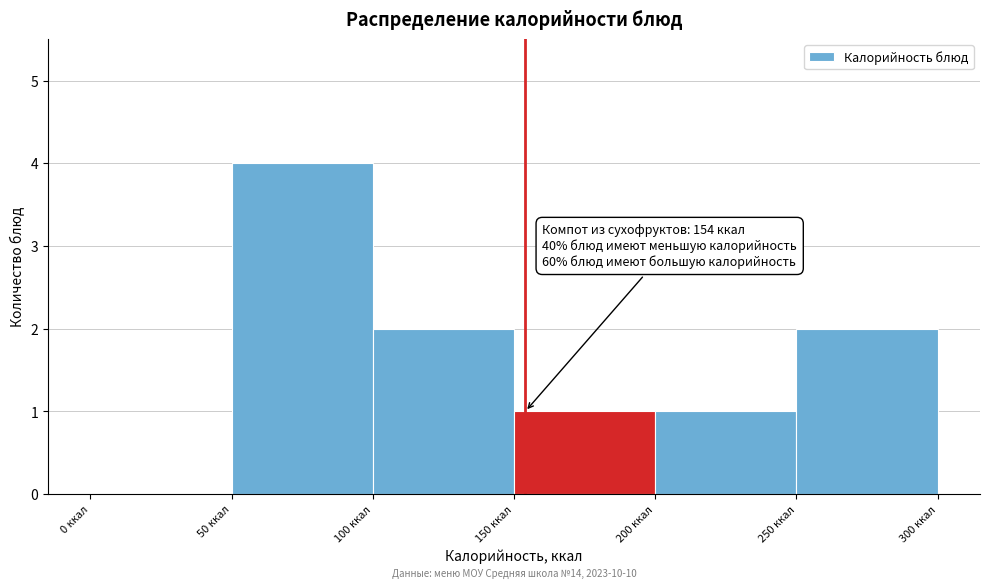

Which range on the x-axis has the tallest bar?

50 to 100